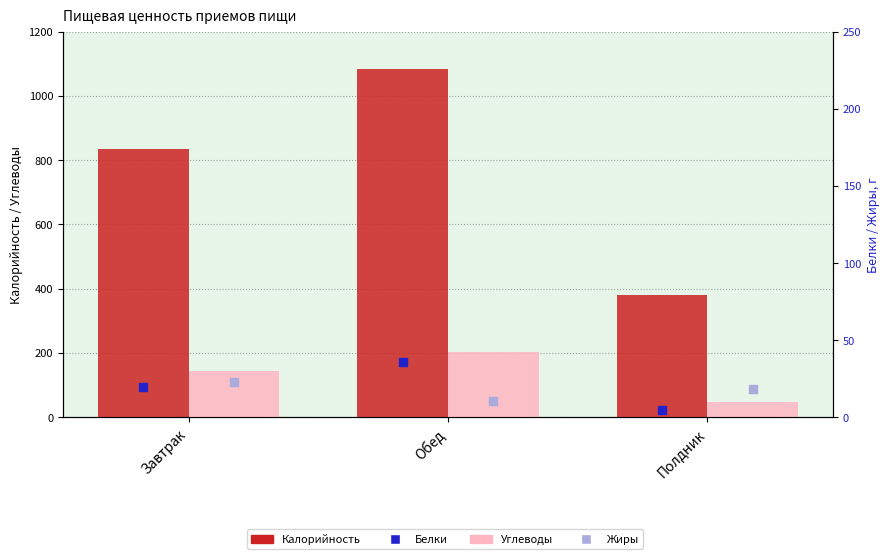

Which series has the largest total across all categories?

Калорийность